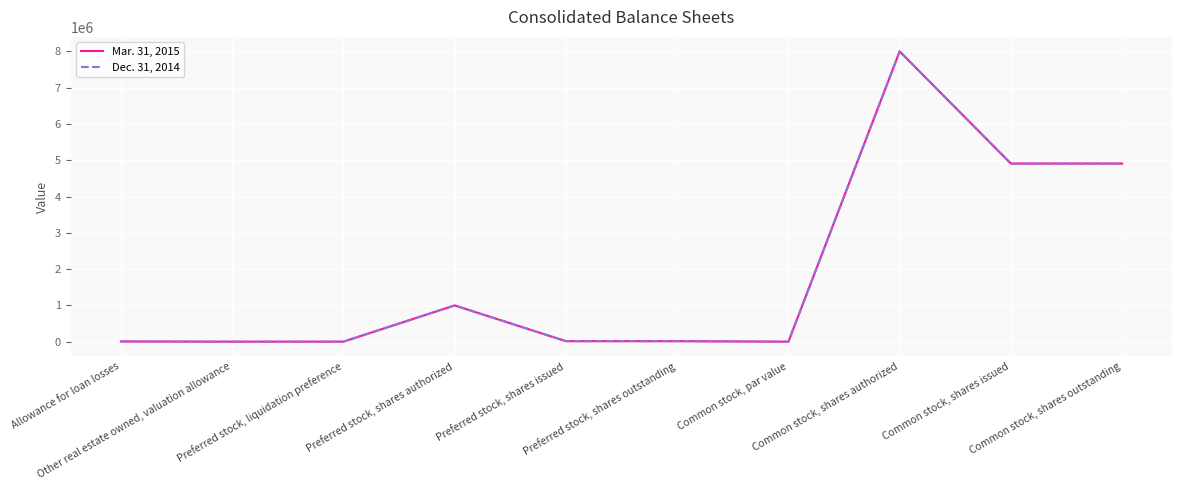

At which label is Mar. 31, 2015 closest to 4000000?

Common stock, shares issued